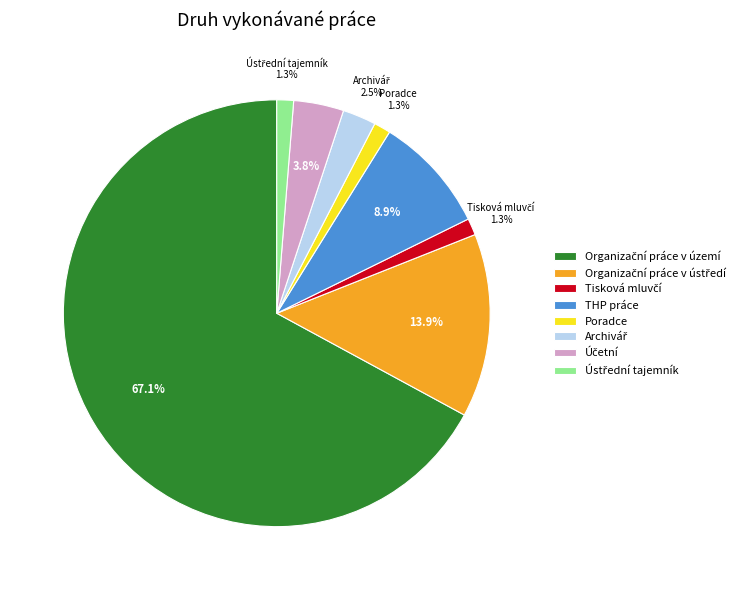

Is there any slice that represents more than half of the pie?

Yes